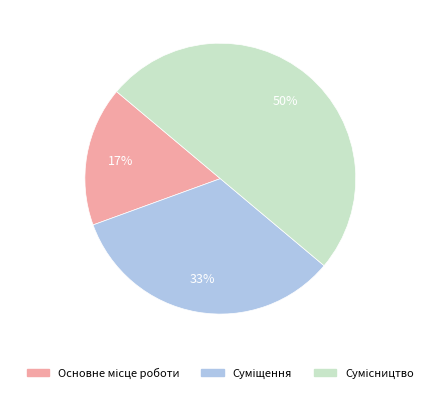

To the nearest percent, what is the difference between the largest and smallest slice percentages?

33%